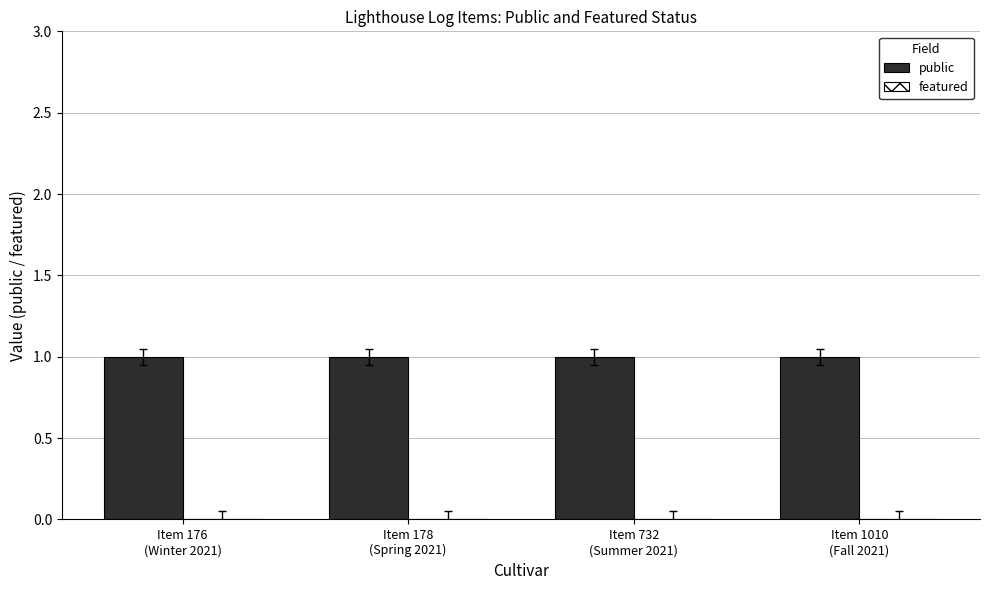

Which series has the largest total across all categories?

public